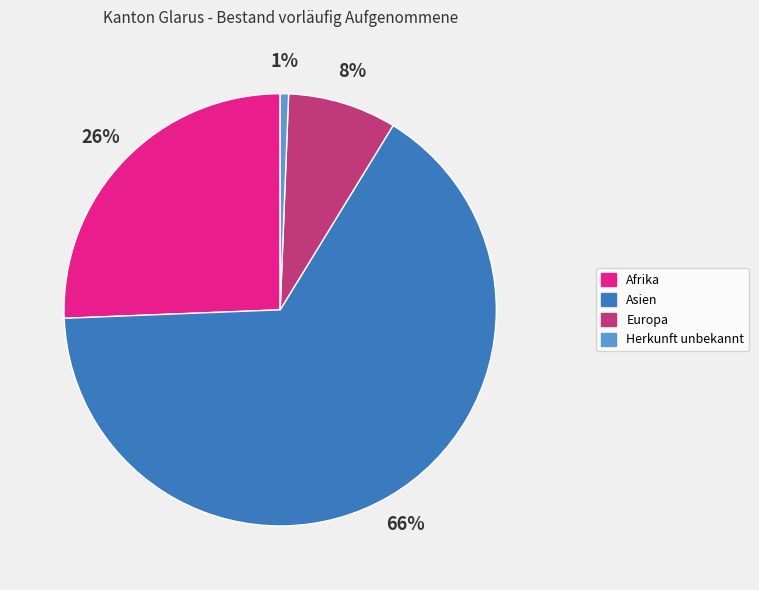

The Europa slice represents 8% of the pie. True or false?

True